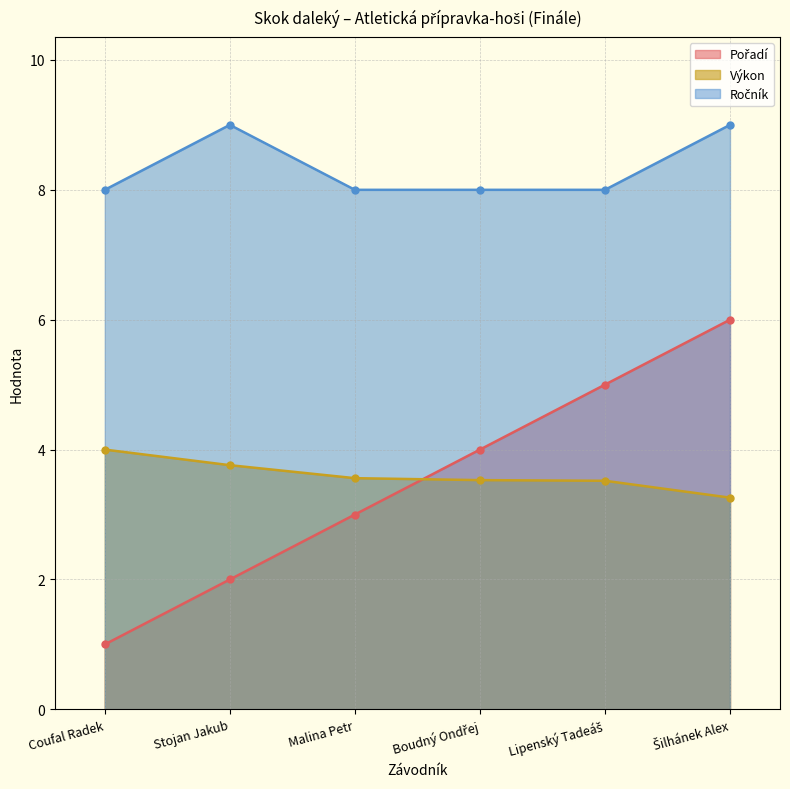

What is the label of the 5th point from the left?

Lipenský Tadeáš